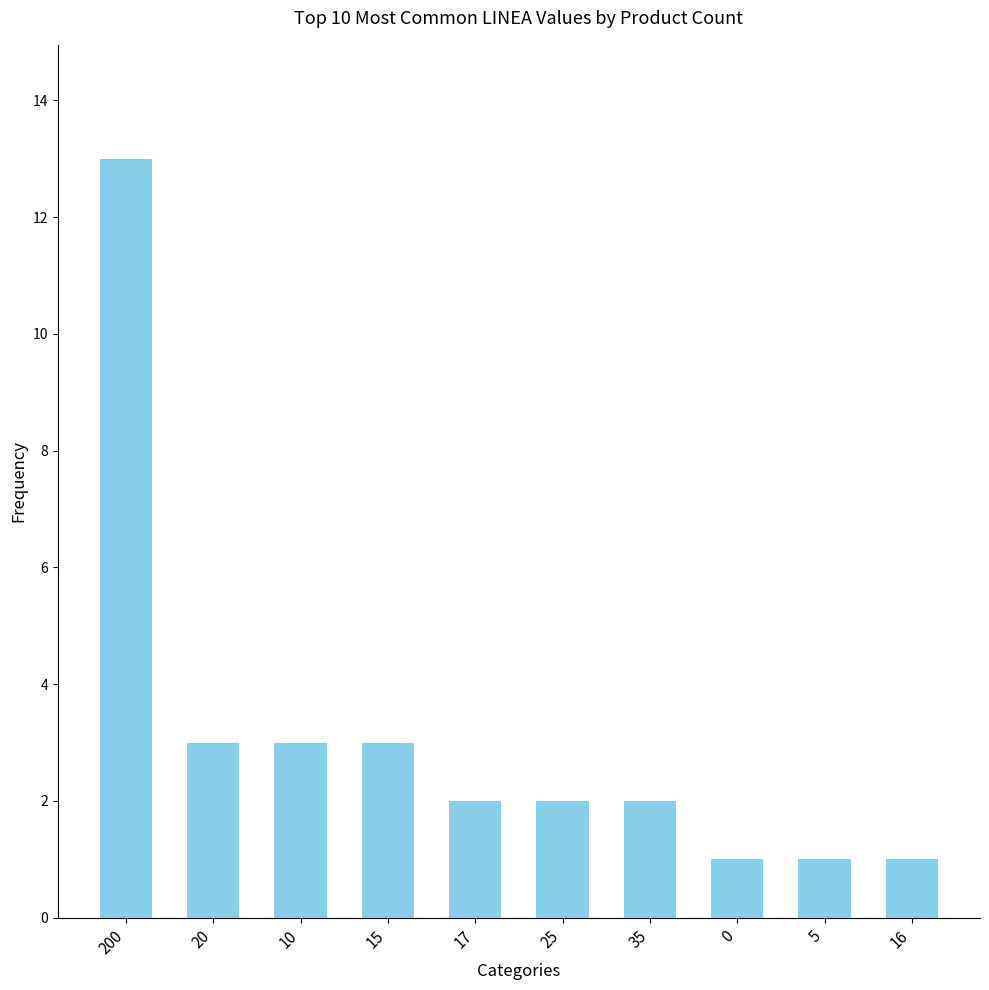

Approximately how many times larger is the value at 25 compared to 35?

1.0